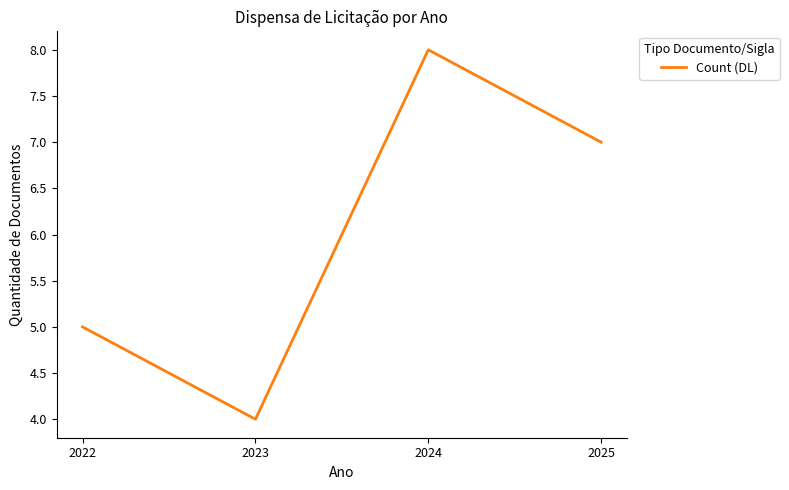

Where is the data nearest to the value 6?

2022